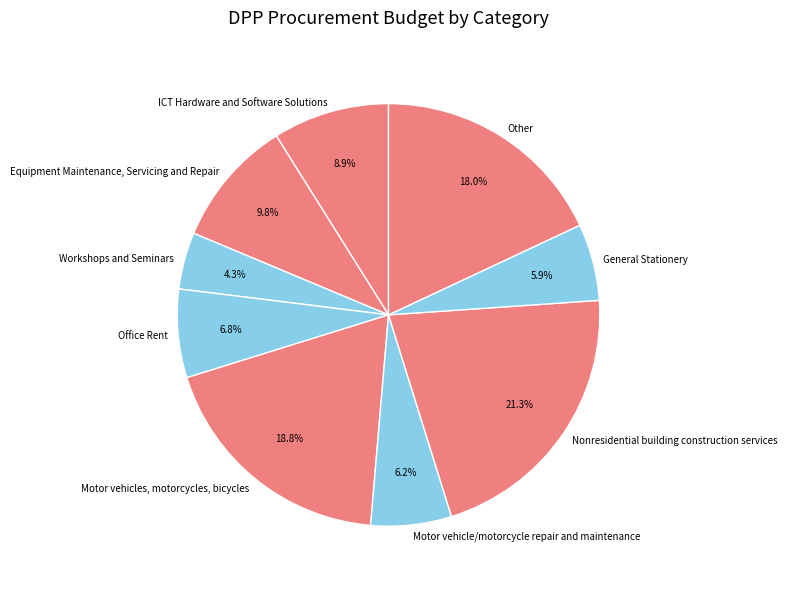

How many segments does this pie chart have?

9